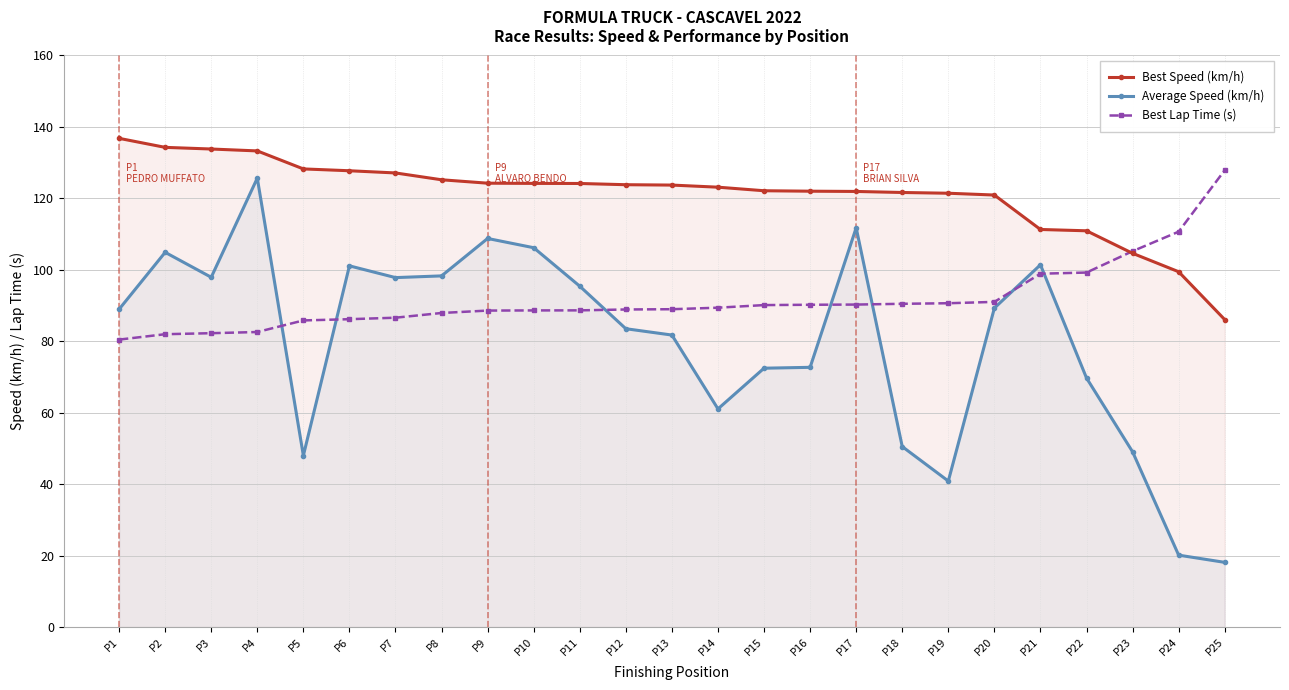

What is the sum of all Best Lap Time (s) values?

2291.8